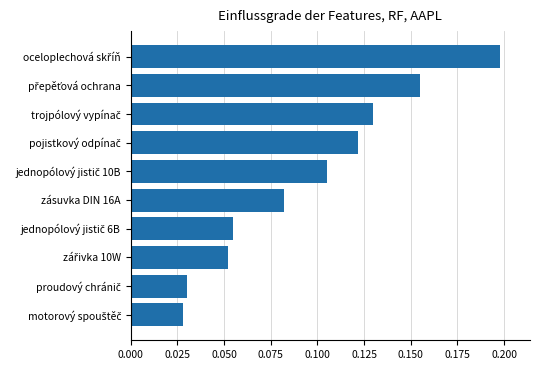

How many values are between 0 and 1?

10